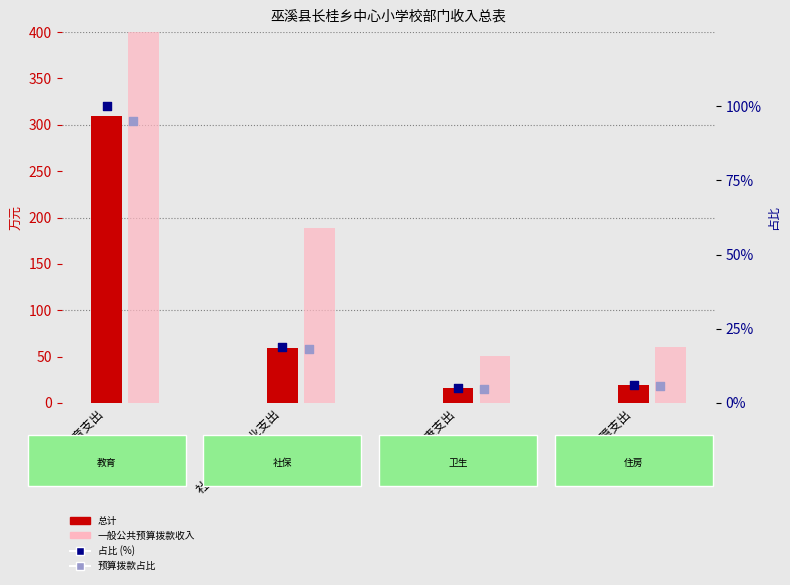

What are all the series names shown in the legend?

总计, 一般公共预算拨款收入, 占比 (%), 预算拨款占比